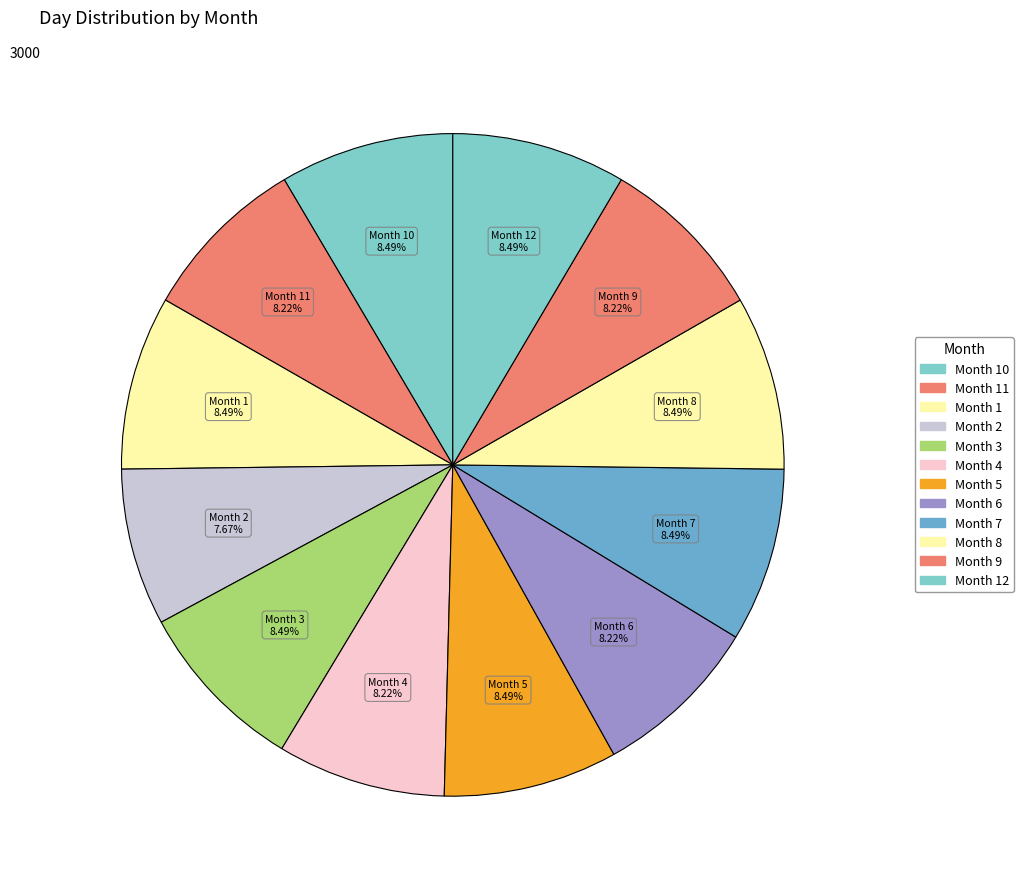

Which category has the biggest portion of the pie?

1